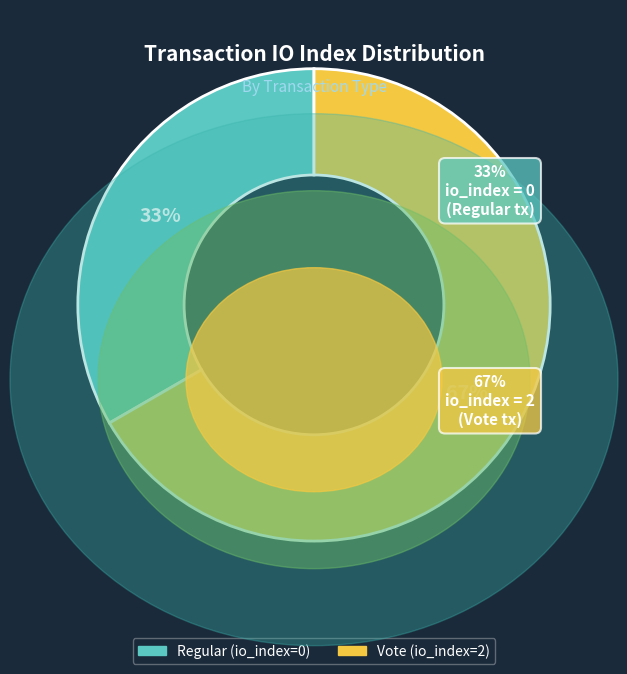

How many slices are in this pie chart?

2